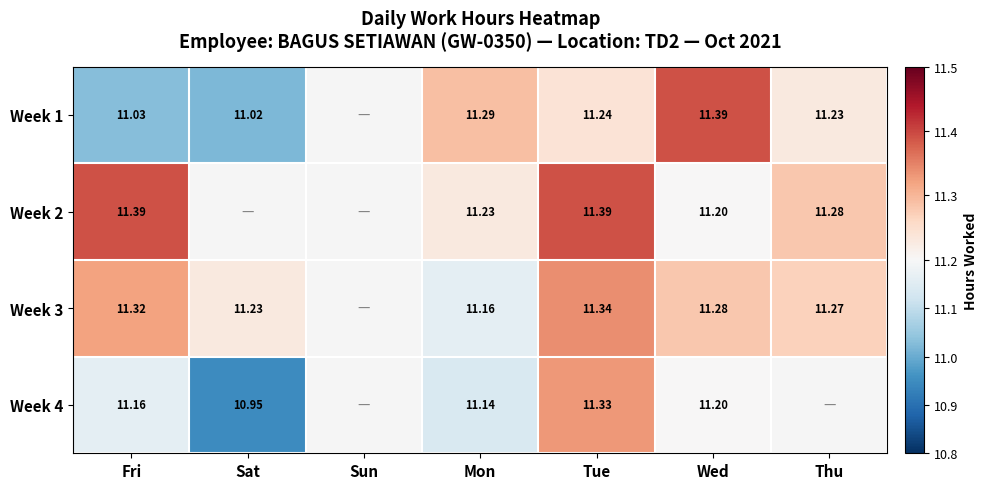

Is the value of Week 2 at Tue greater than the value of Week 4 at Tue?

Yes